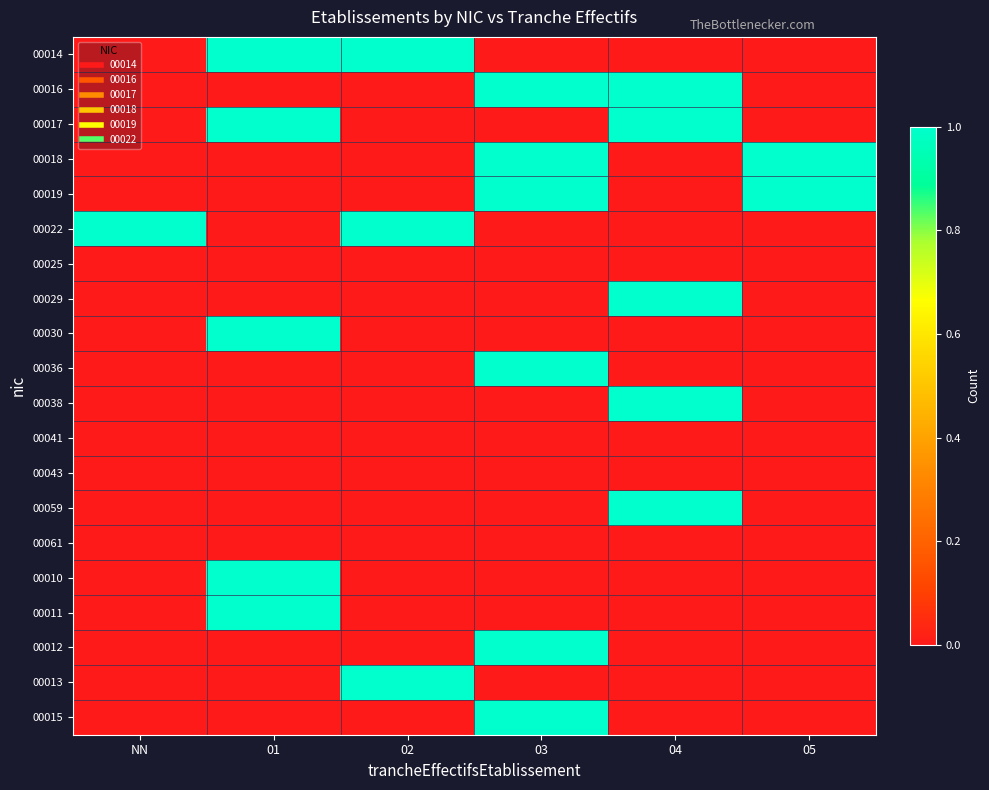

Rank the series by their maximum value, from lowest to highest.

00025, 00041, 00043, 00061, 00014, 00016, 00017, 00018, 00019, 00022, 00029, 00030, 00036, 00038, 00059, 00010, 00011, 00012, 00013, 00015